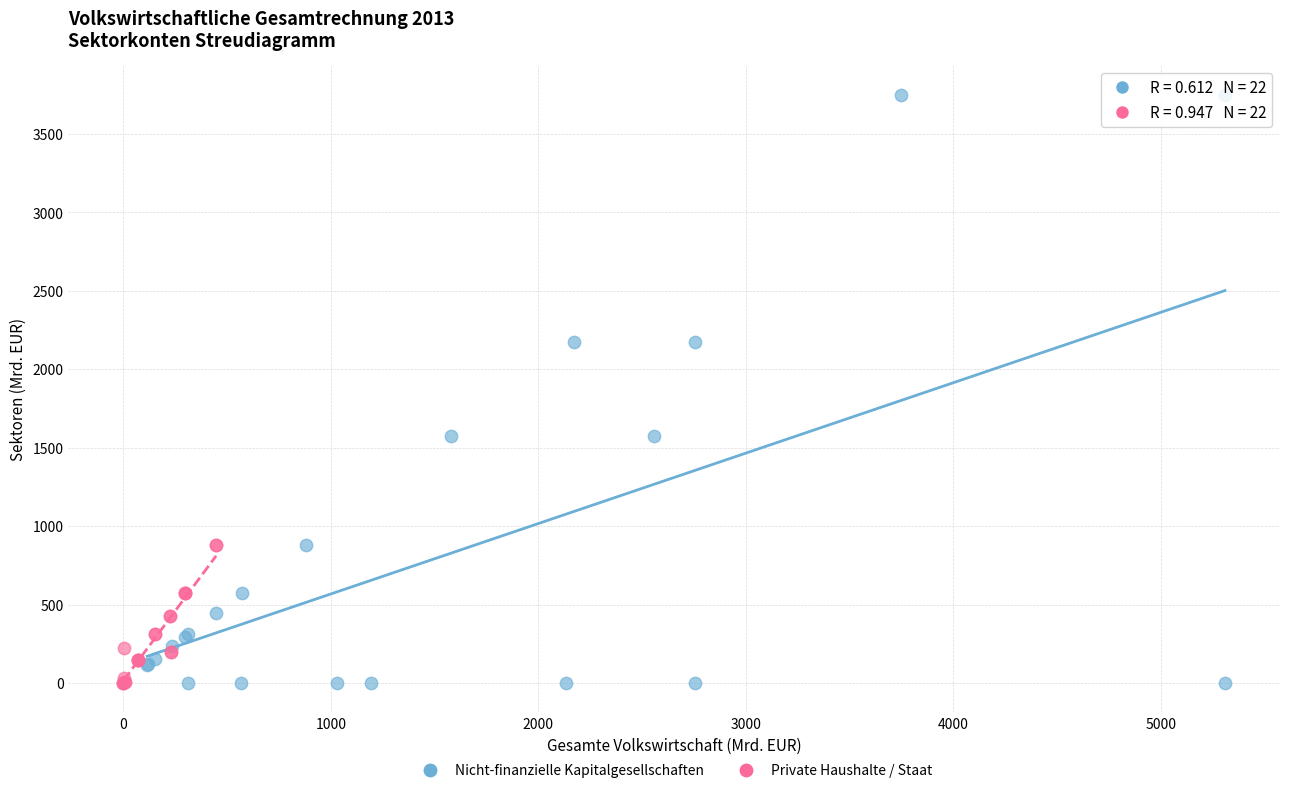

Which series has the widest spread of Y values?

Nicht-finanzielle Kapitalgesellschaften